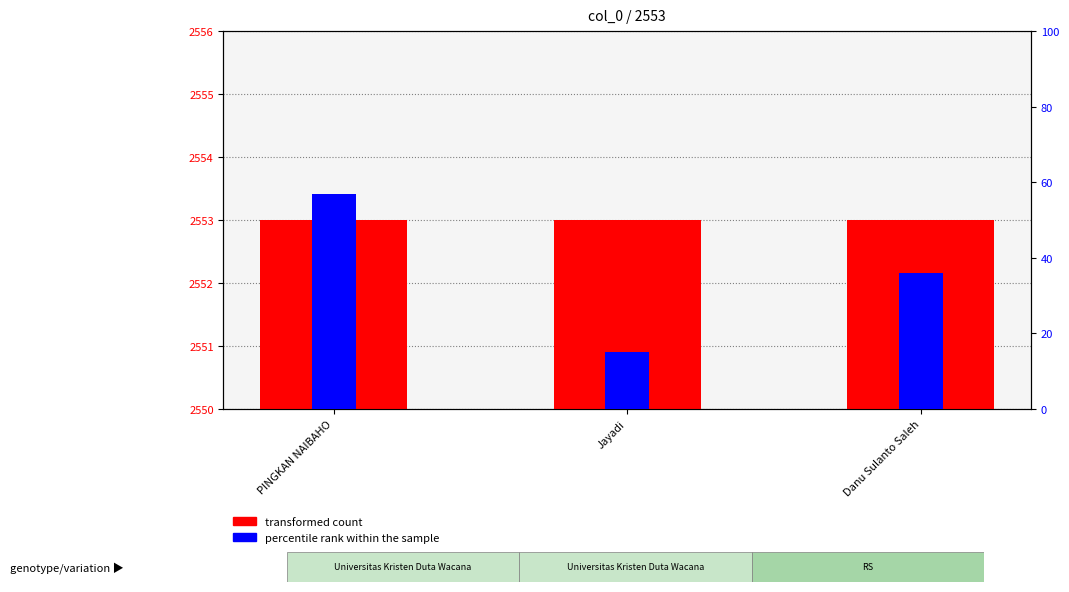

What is the average value of the transformed count series?

2553